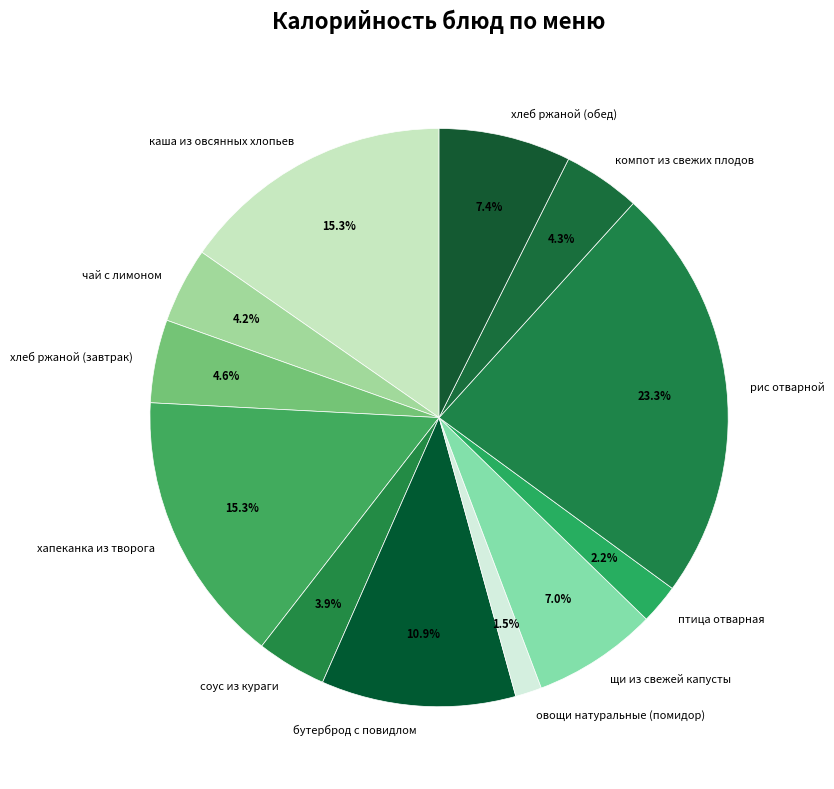

Between рис отварной and соус из кураги, which is larger?

рис отварной